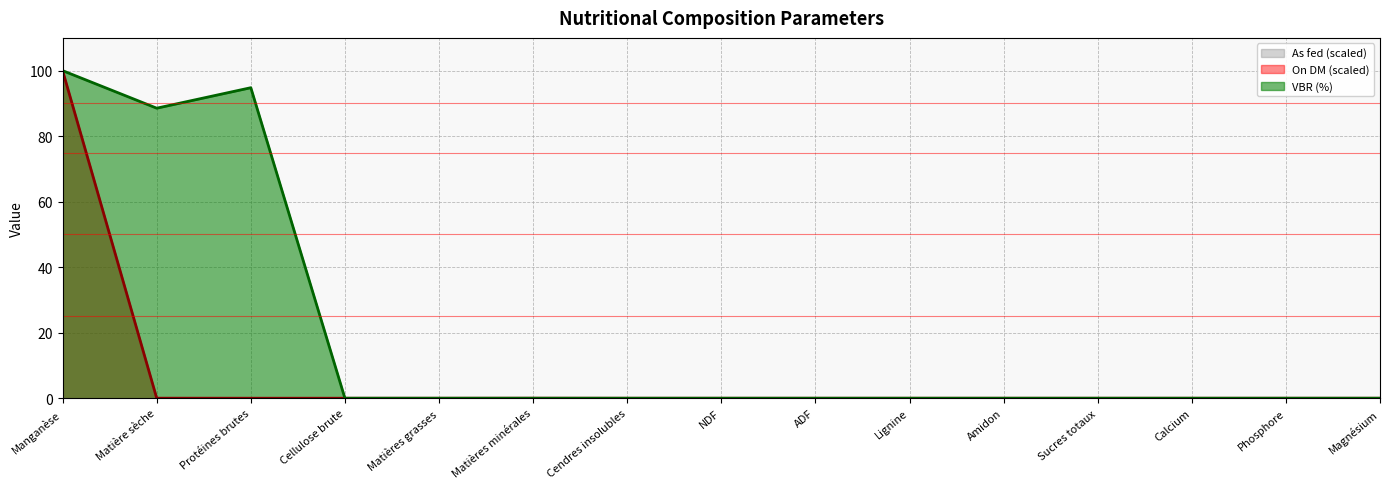

Does the chart display data point markers on the line(s)?

No